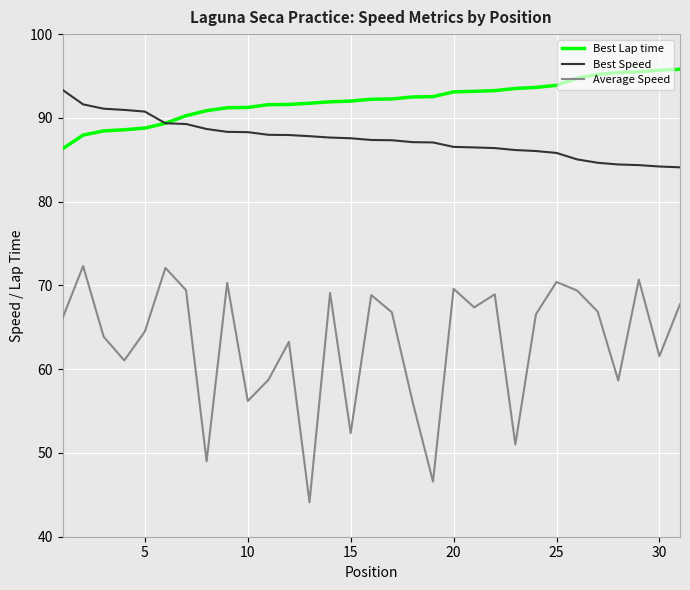

True or false: Average Speed and Best Lap time intersect in this chart.

False